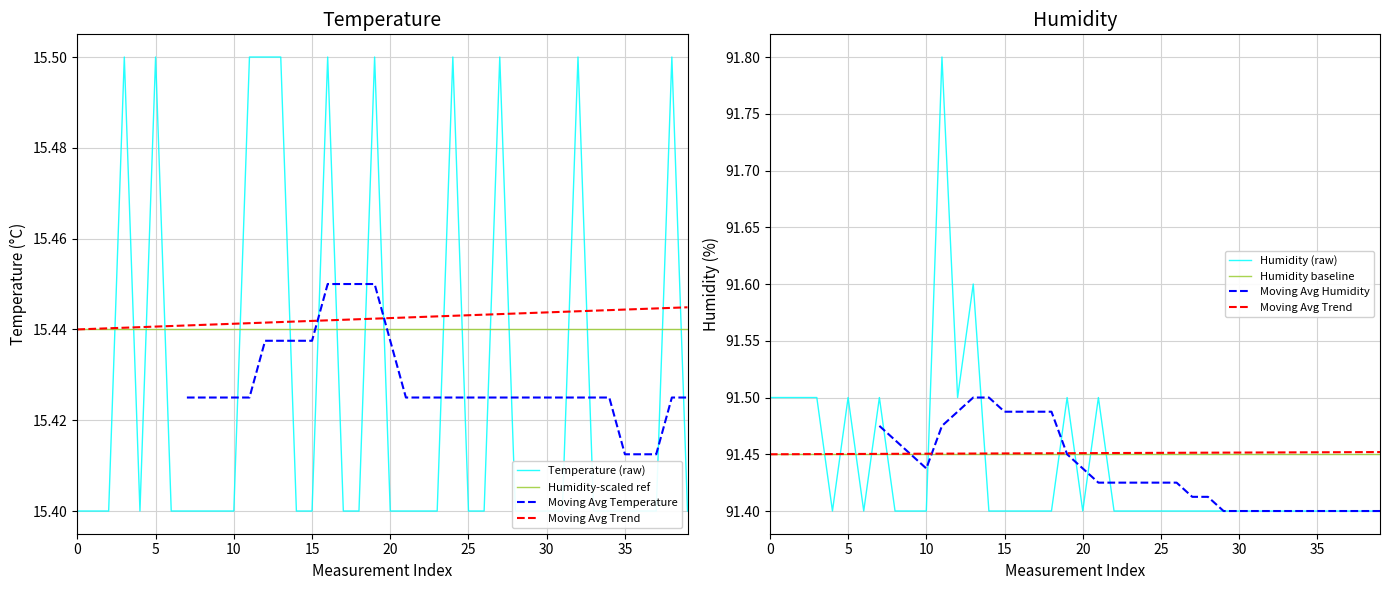

Which series changed the most between humidity and 18?

temperature